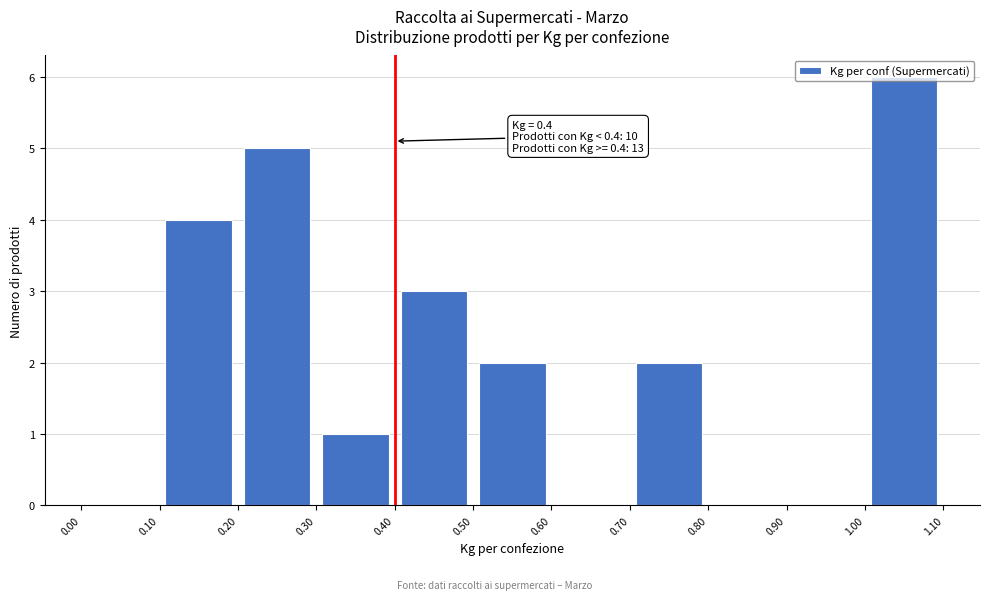

Which range on the x-axis has the tallest bar?

1.00 to 1.10